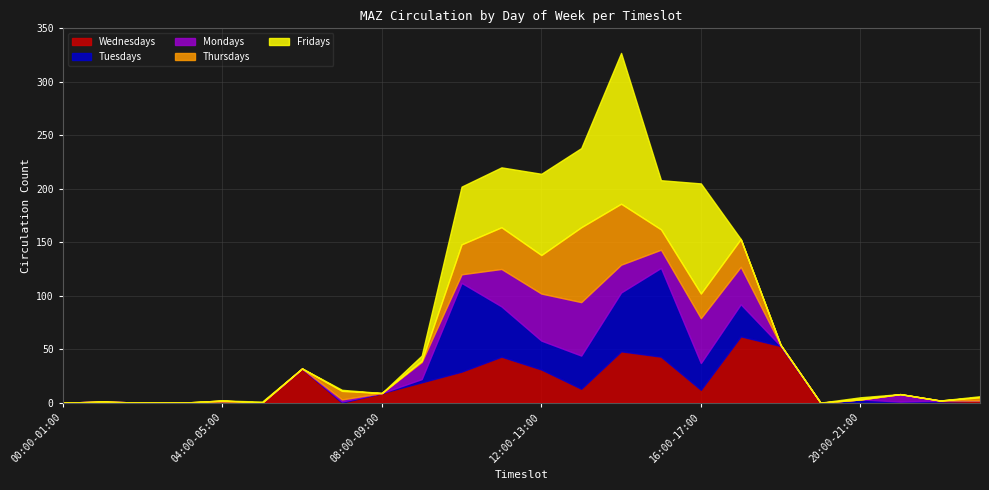

What are all the series names shown in the legend?

Wednesdays, Tuesdays, Mondays, Thursdays, Fridays